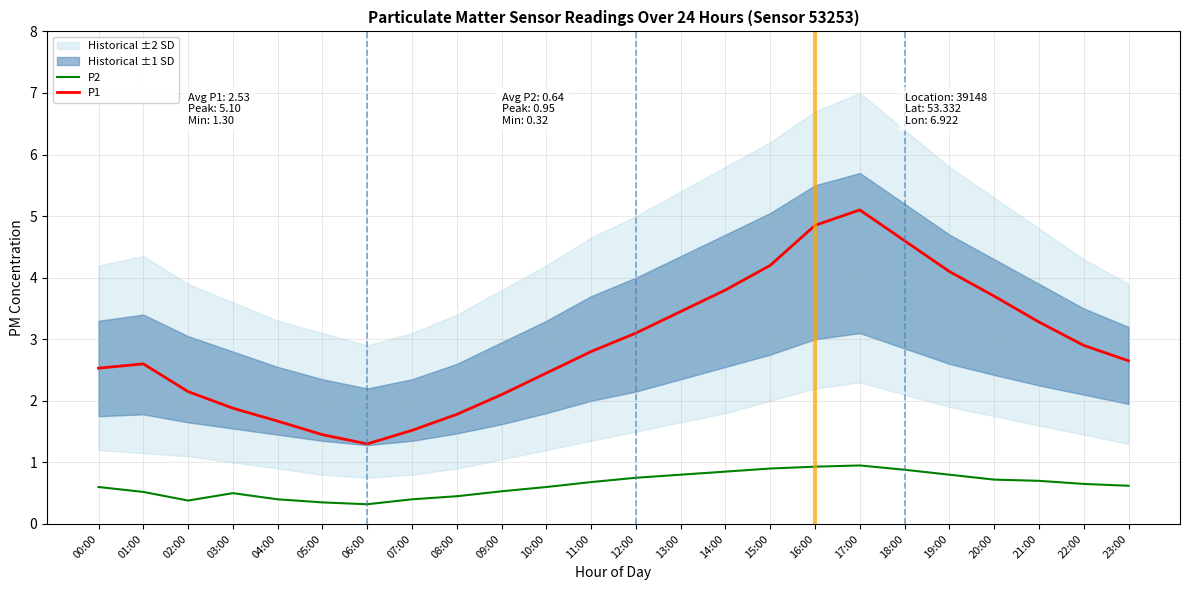

What is the lowest value of the P2 series?

0.3